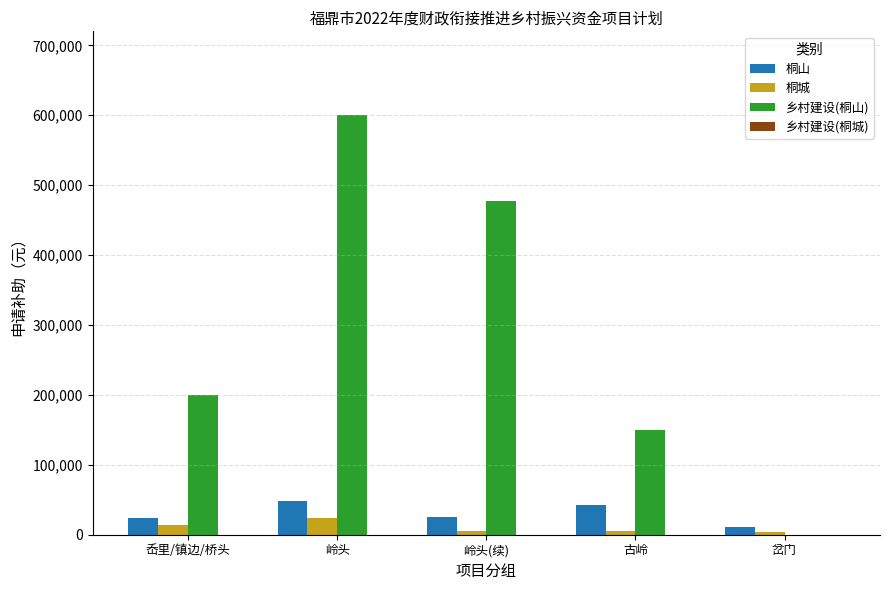

What is the sum of all 桐城 values?

51100